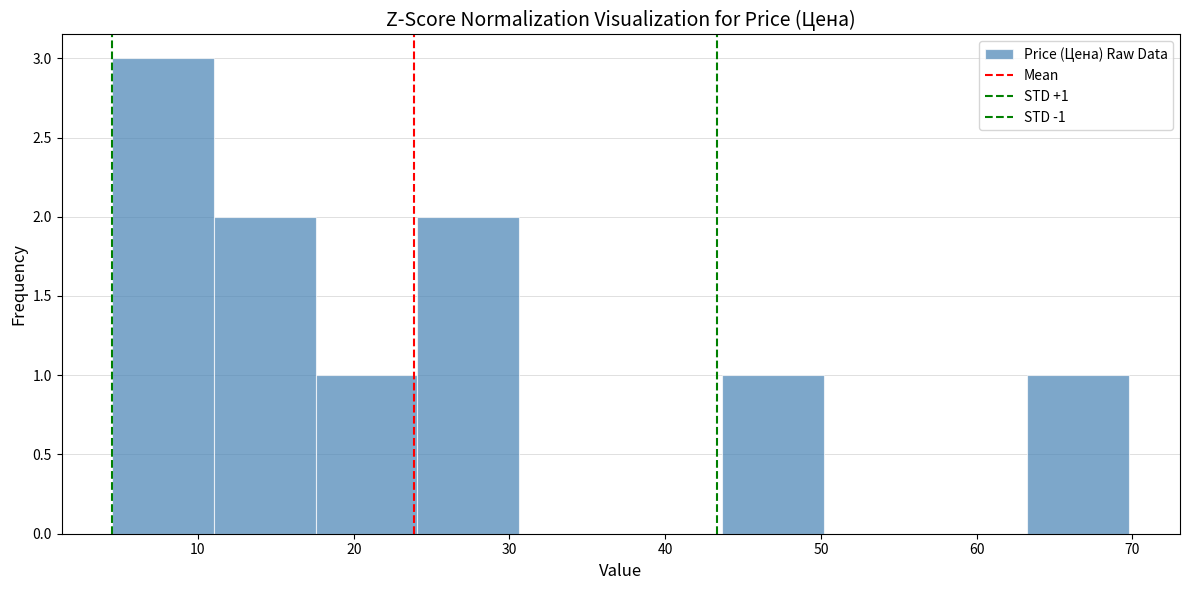

Which range on the x-axis has the tallest bar?

5 to 11